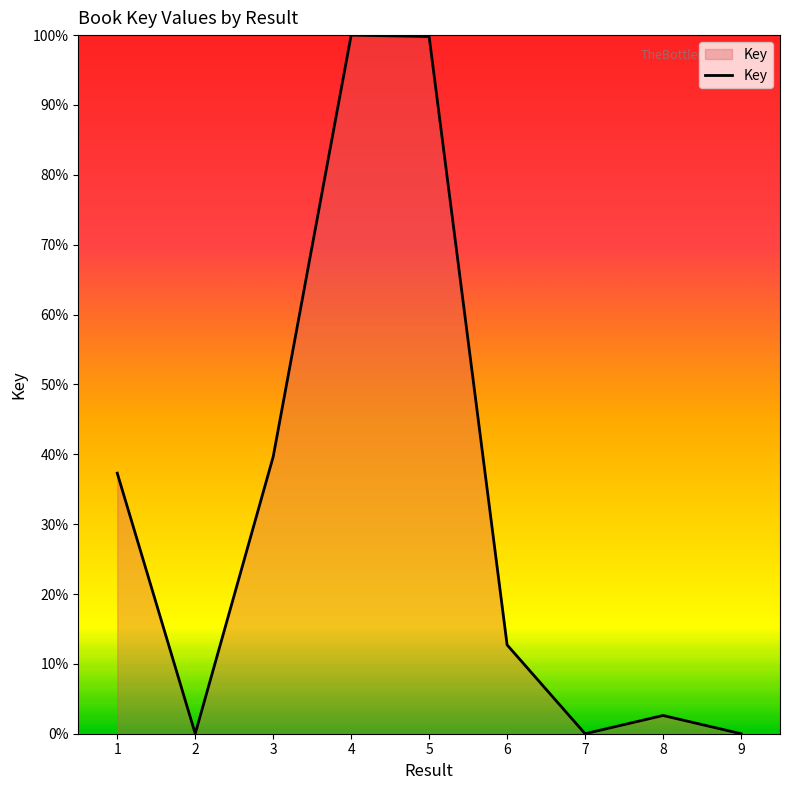

Where is the first local minimum?

2